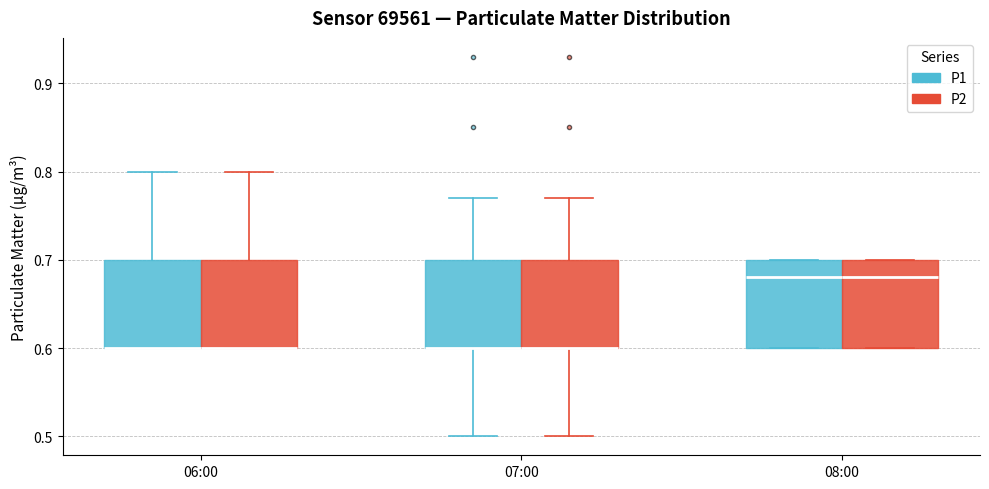

Reading left to right, transcribe this box plot: for each box, give where its median line is, the range the box spans, and where its two whiskers end, as read against the y-axis. The values are not printed on the chart, so give them approximately, as read against the axis.

06:00 (P1): median 0.60 (drawn on the box's lower edge), box 0.60 to 0.70, whiskers 0.60 to 0.80
06:00 (P2): median 0.60 (drawn on the box's lower edge), box 0.60 to 0.70, whiskers 0.60 to 0.80
07:00 (P1): median 0.60 (drawn on the box's lower edge), box 0.60 to 0.70, whiskers 0.50 to 0.77
07:00 (P2): median 0.60 (drawn on the box's lower edge), box 0.60 to 0.70, whiskers 0.50 to 0.77
08:00 (P1): median 0.68, box 0.60 to 0.70, whiskers 0.60 to 0.70
08:00 (P2): median 0.68, box 0.60 to 0.70, whiskers 0.60 to 0.70